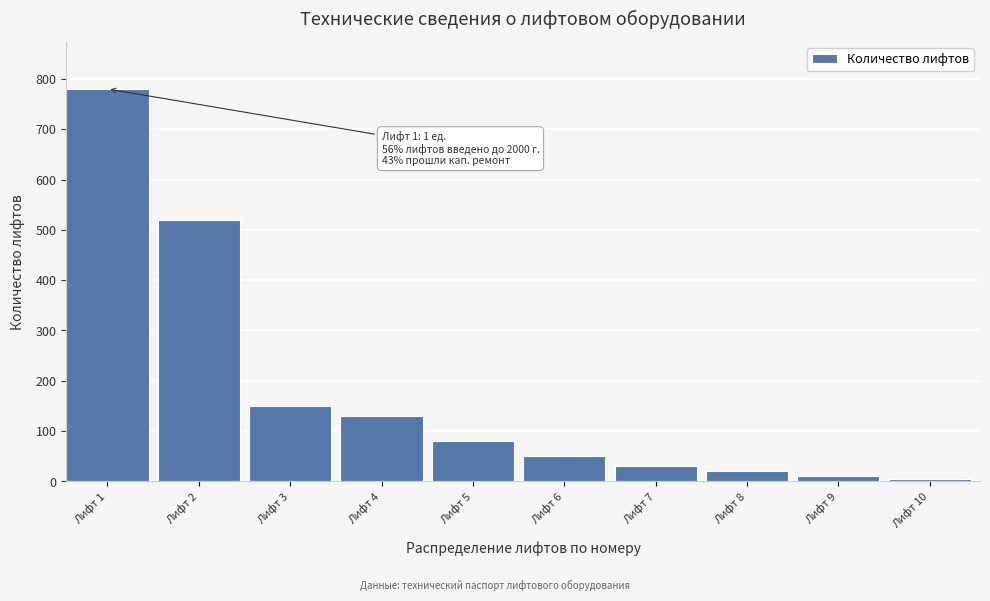

Reading left to right, list all the values displayed in this chart.

Лифт 1=780	Лифт 2=520	Лифт 3=150	Лифт 4=130	Лифт 5=80	Лифт 6=50	Лифт 7=30	Лифт 8=20	Лифт 9=10	Лифт 10=5